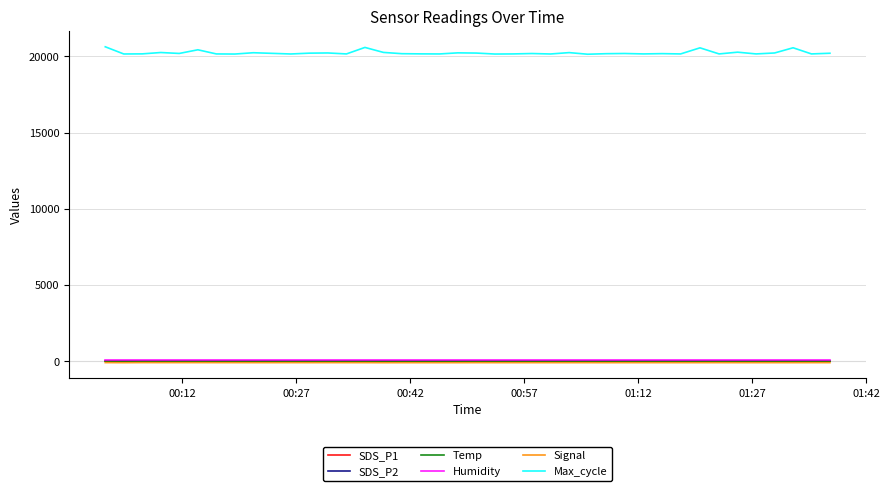

Count the number of categories in the chart.

40